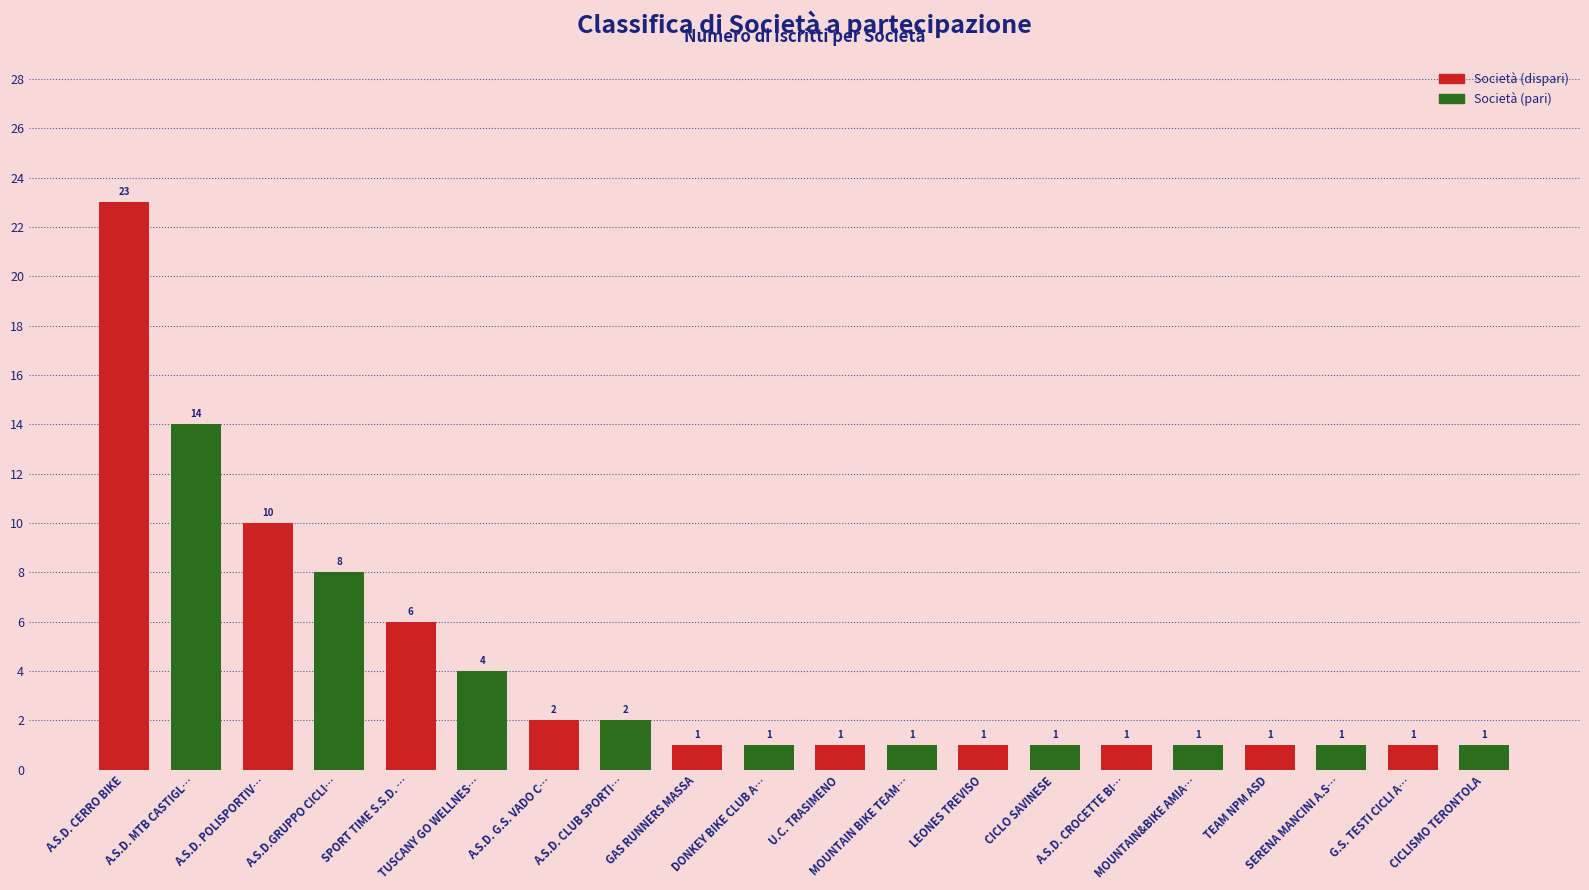

What is the value of the 8th bar from the left?

2